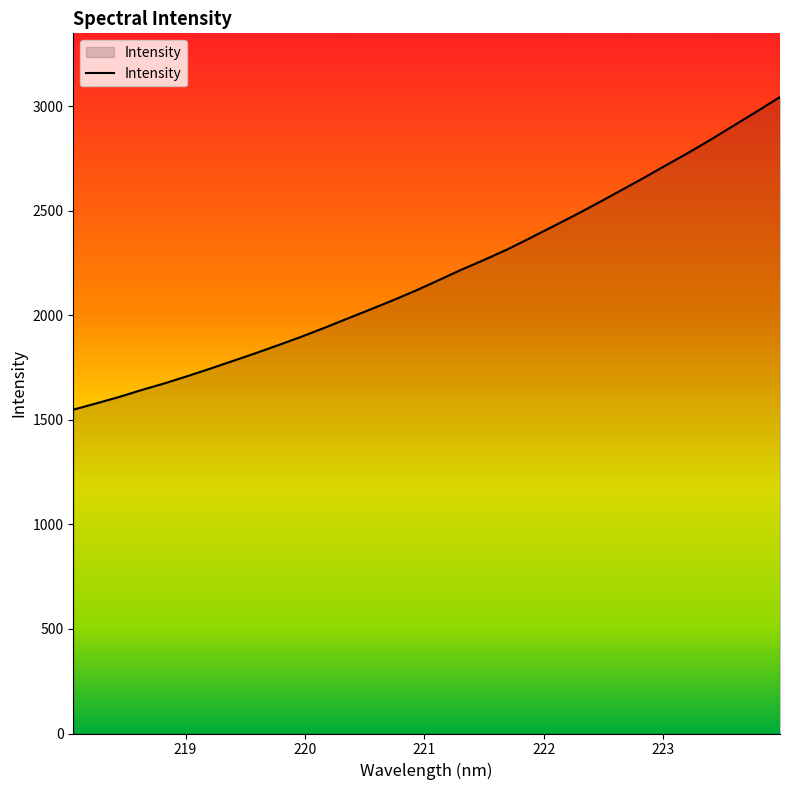

What is the sum of all values?

70320.7